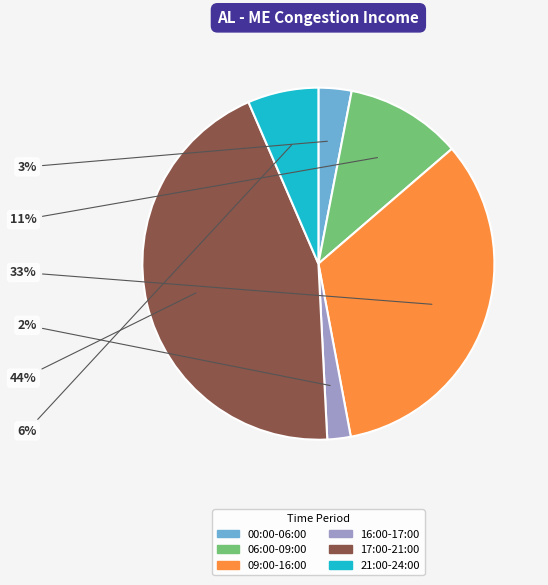

Is there any slice that represents more than half of the pie?

No